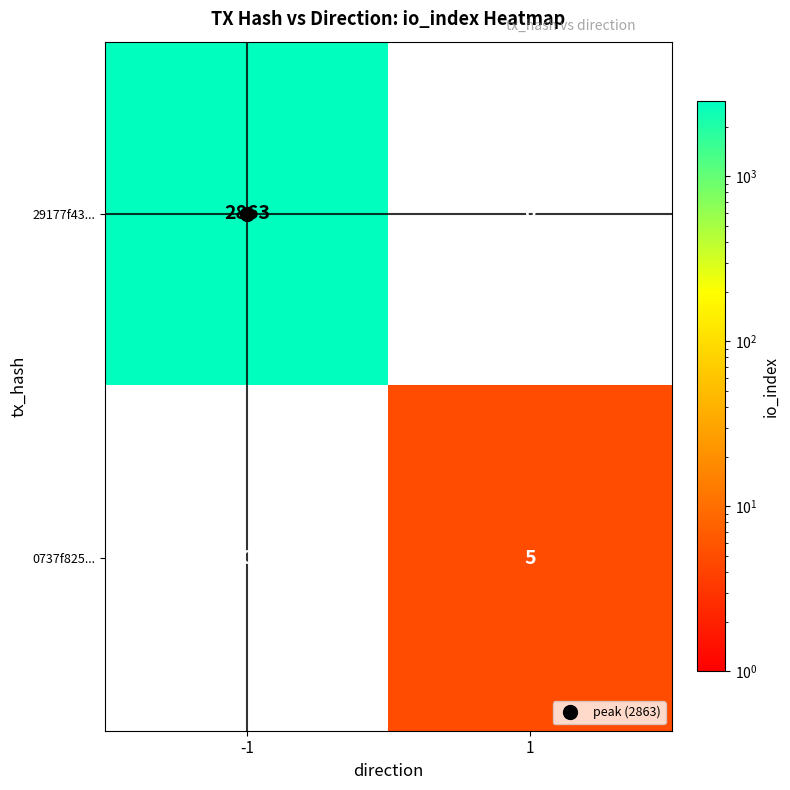

Rank the series by their average value, from highest to lowest.

29177f43..., 0737f825...